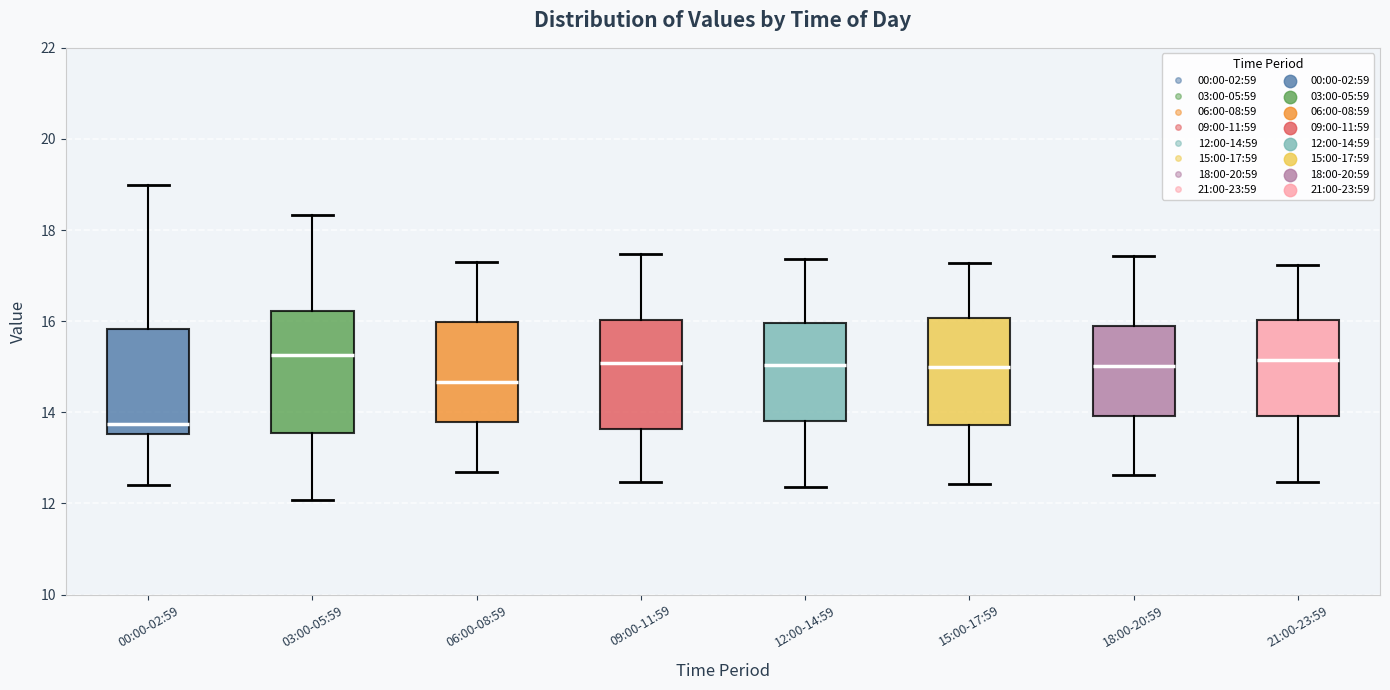

Reading left to right, transcribe this box plot: for each box, give where its median line is, the range the box spans, and where its two whiskers end, as read against the y-axis. The values are not printed on the chart, so give them approximately, as read against the axis.

00:00-02:59: median 13.8, box 13.6 to 15.8, whiskers 12.4 to 19.0
03:00-05:59: median 15.2, box 13.6 to 16.2, whiskers 12.0 to 18.4
06:00-08:59: median 14.6, box 13.8 to 16.0, whiskers 12.8 to 17.4
09:00-11:59: median 15.0, box 13.6 to 16.0, whiskers 12.4 to 17.4
12:00-14:59: median 15.0, box 13.8 to 16.0, whiskers 12.4 to 17.4
15:00-17:59: median 15.0, box 13.8 to 16.0, whiskers 12.4 to 17.2
18:00-20:59: median 15.0, box 14.0 to 15.8, whiskers 12.6 to 17.4
21:00-23:59: median 15.2, box 14.0 to 16.0, whiskers 12.4 to 17.2